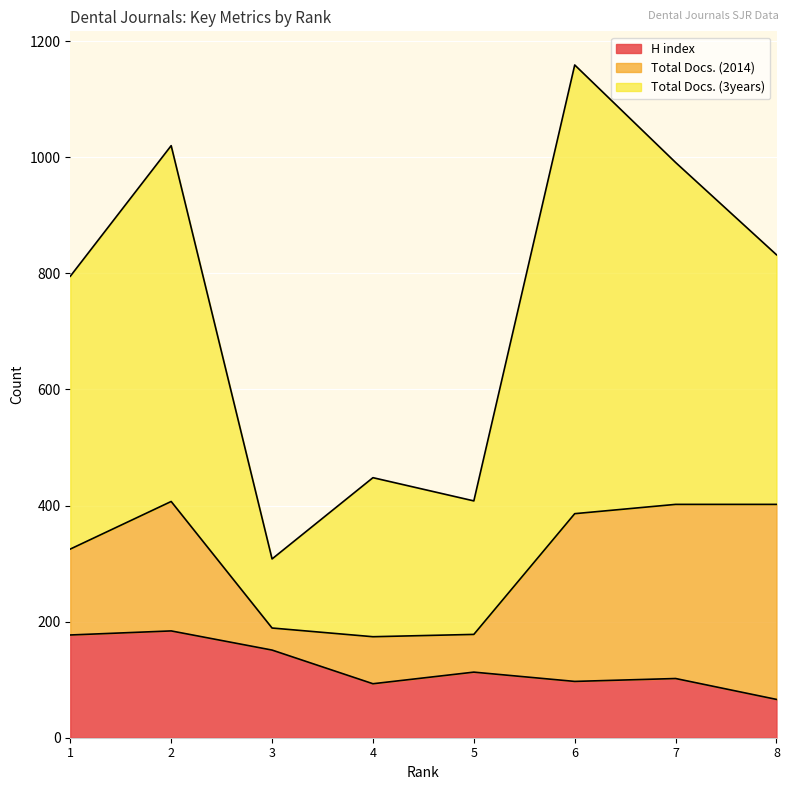

What is the lowest value of the H index series?

66